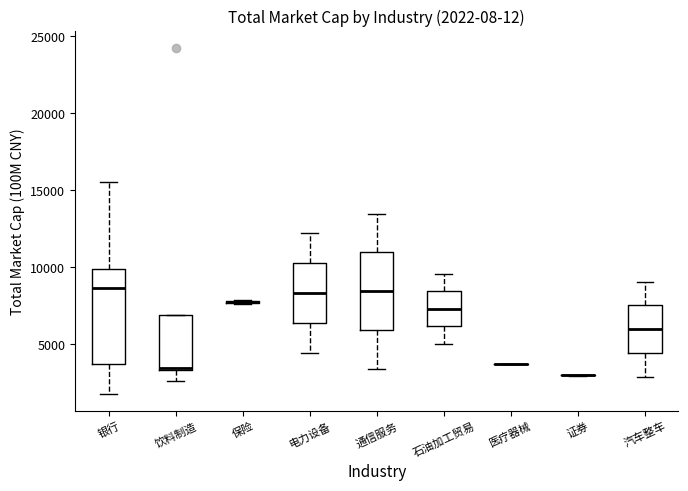

Comparing the boxes themselves (not the whiskers), which one is the tallest?

银行